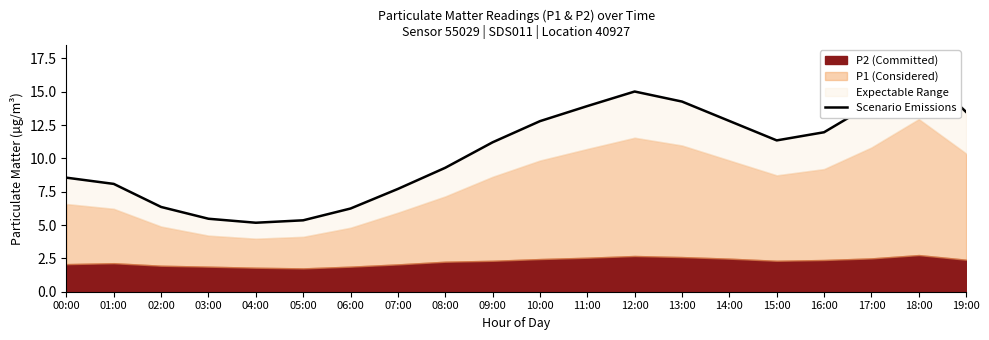

How many categories are shown in the chart?

20